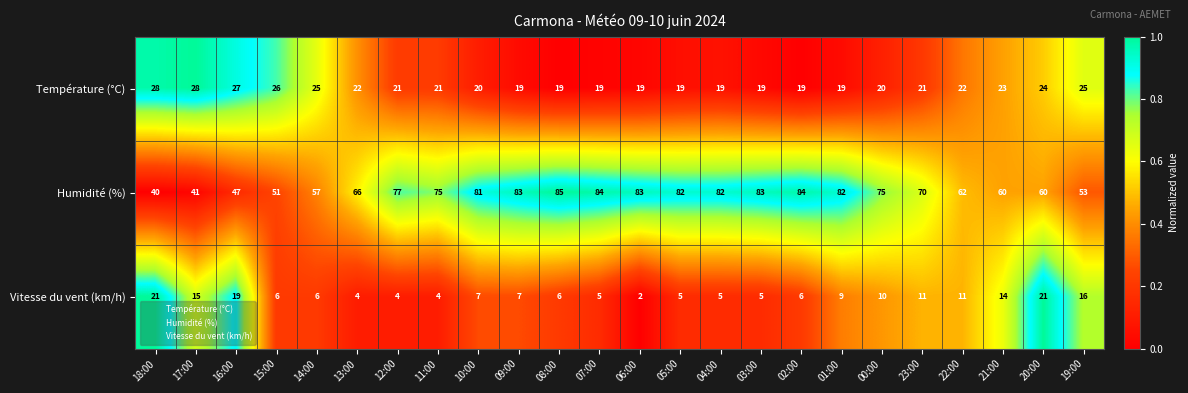

Which series has the largest range (max minus min)?

Humidité (%)